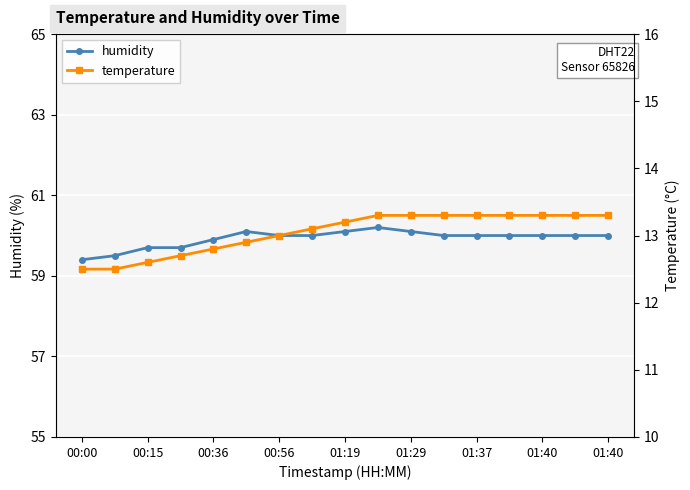

Reading left to right, what are all the values shown in this chart?

humidity: 59.4	59.5	59.7	59.7	59.9	60.1	60.0	60.0	60.1	60.2	60.1	60.0	60.0	60.0	60.0	60.0	60.0
temperature: 12.5	12.5	12.6	12.7	12.8	12.9	13.0	13.1	13.2	13.3	13.3	13.3	13.3	13.3	13.3	13.3	13.3